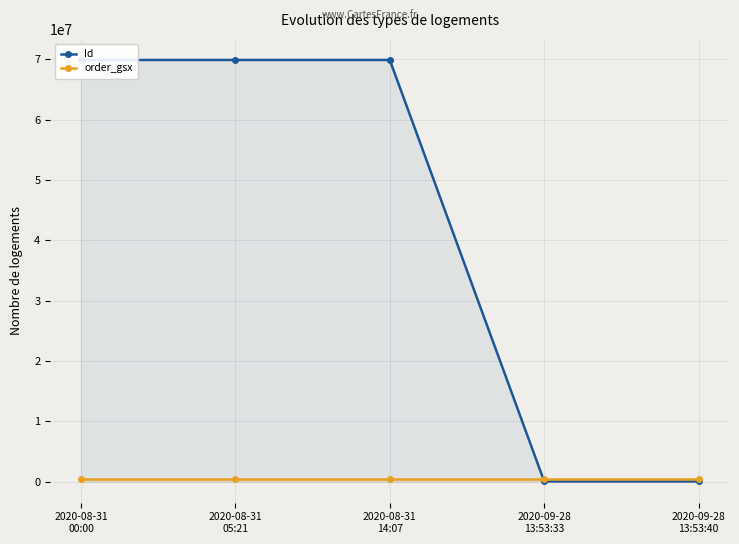

Which series has the largest total across all categories?

Id